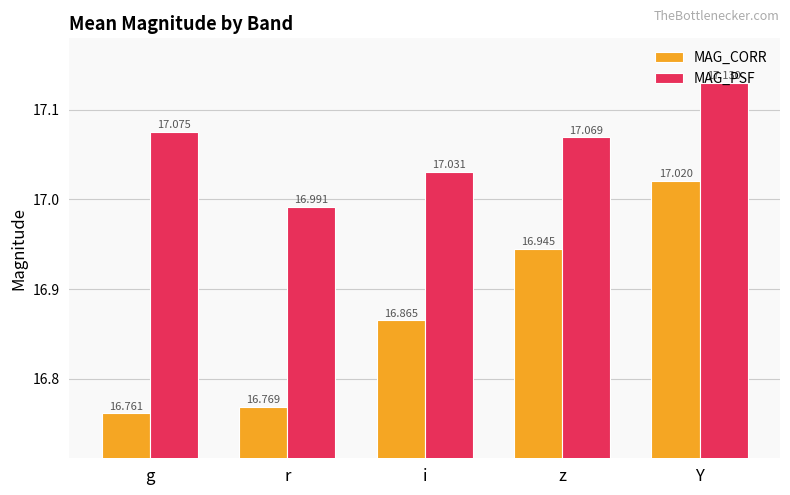

Which series has the largest range (max minus min)?

MAG_CORR